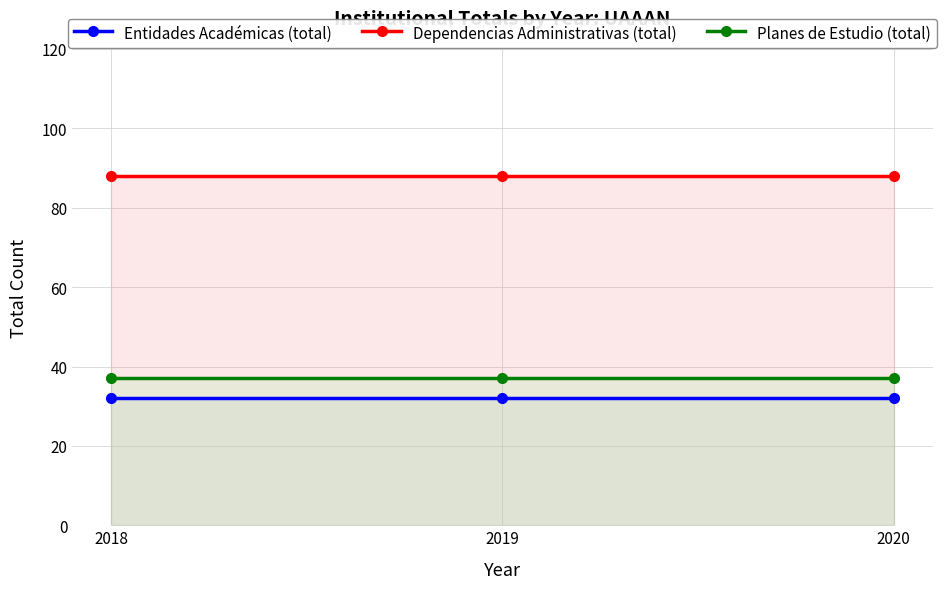

Is it true that Dependencias Administrativas (total) equals 129 at 2020?

False